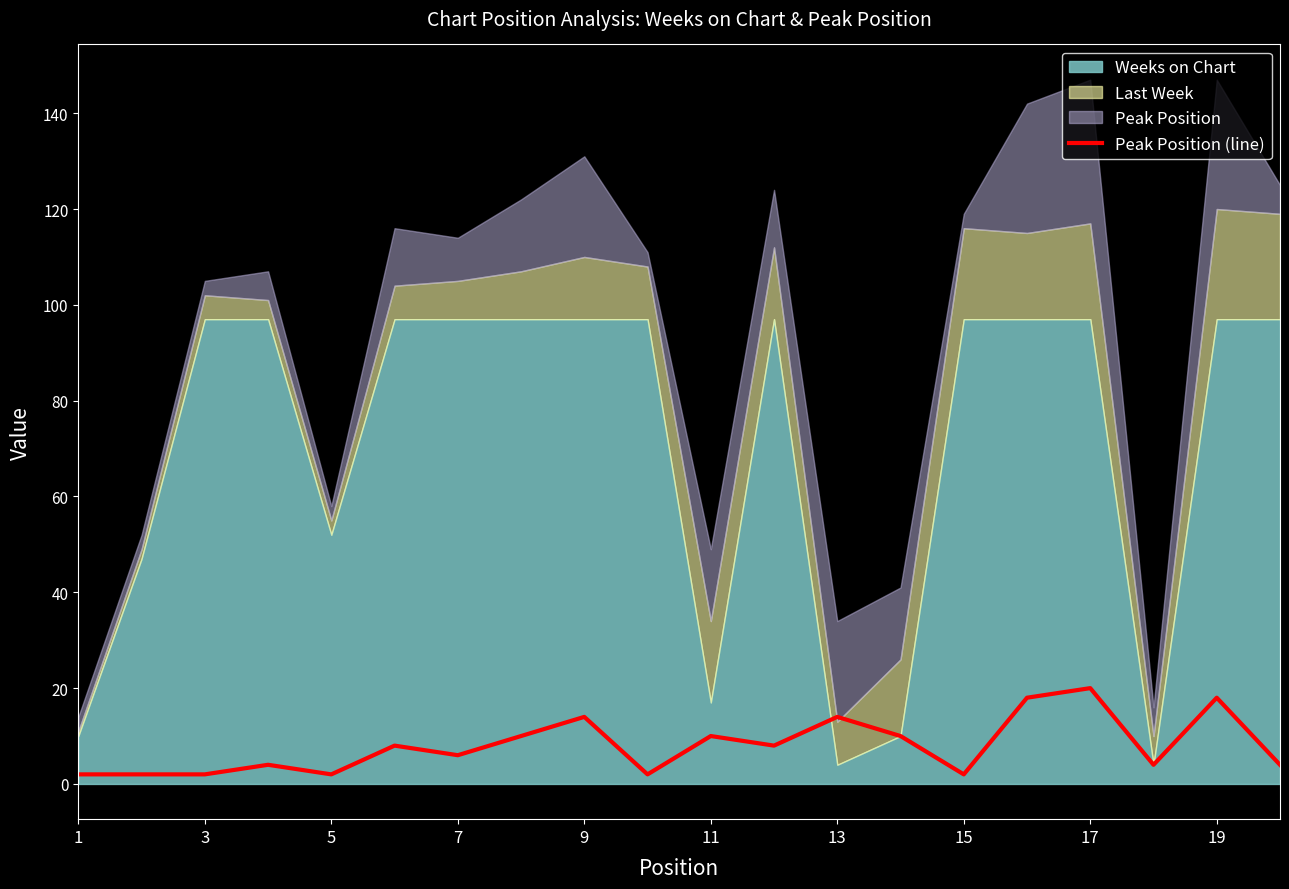

Reading left to right, list all the values displayed in this chart.

2	2	2	4	2	8	6	10	14	2	10	8	14	10	2	18	20	4	18	4